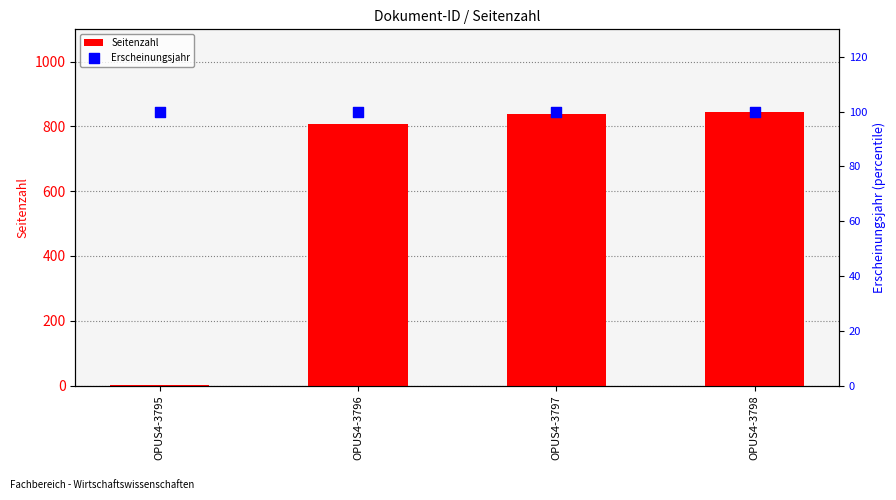

What are all the series names shown in the legend?

Seitenzahl, Erscheinungsjahr